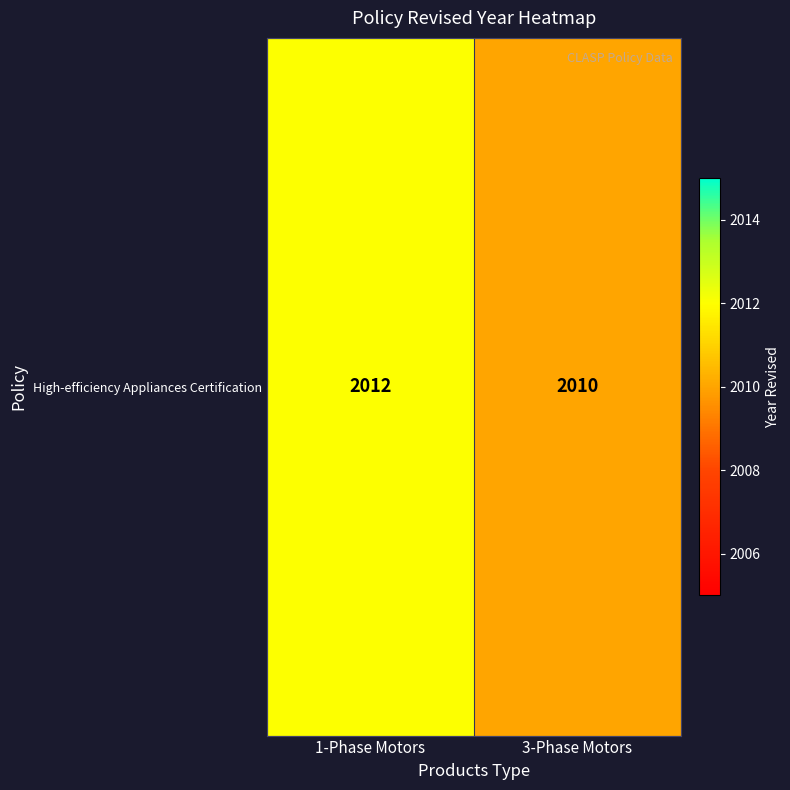

Rank the categories by value from highest to lowest.

1-Phase Motors, 3-Phase Motors